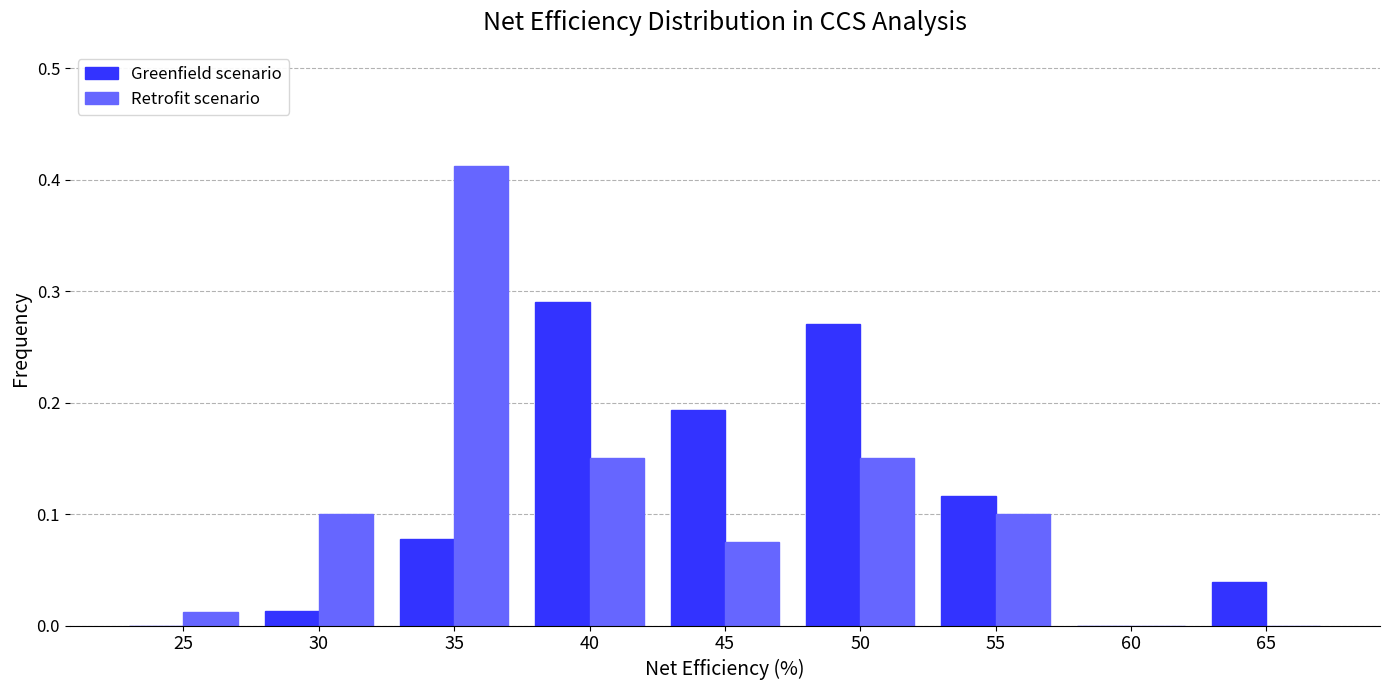

Which category has the highest value across all series?

35